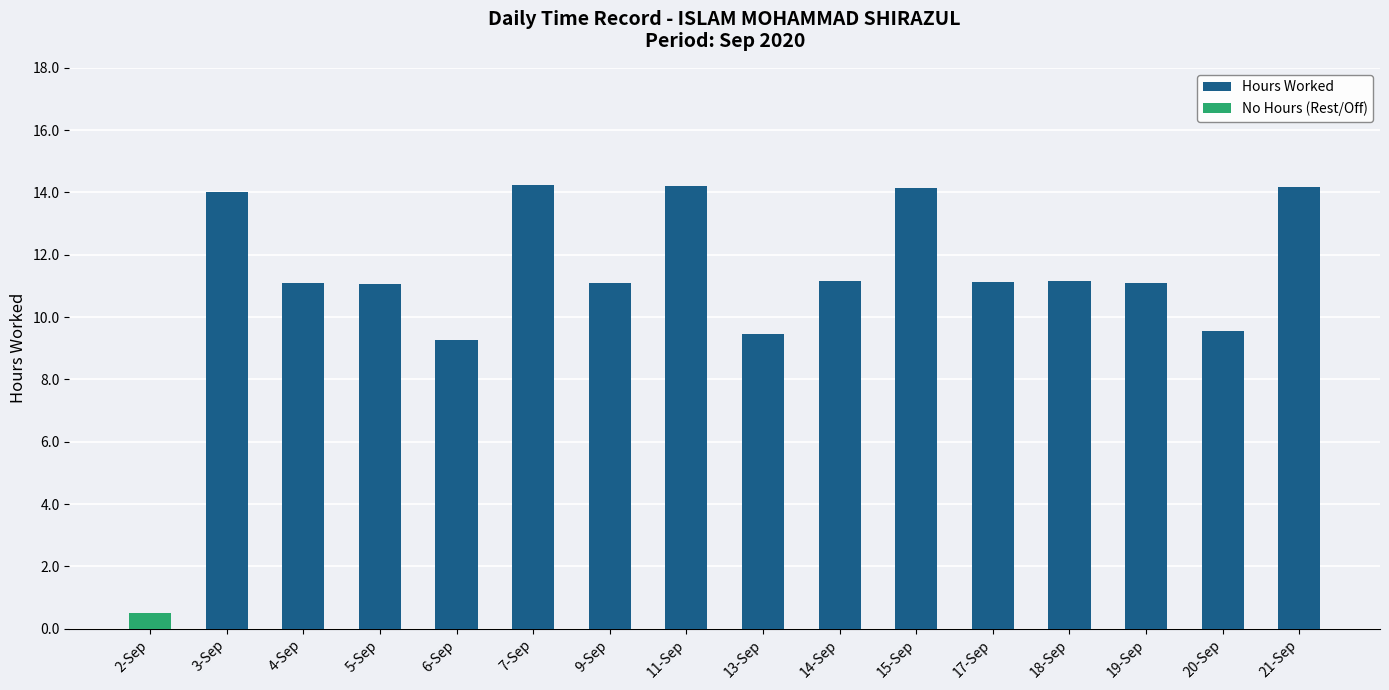

What is the maximum value for Hours Worked?

14.2